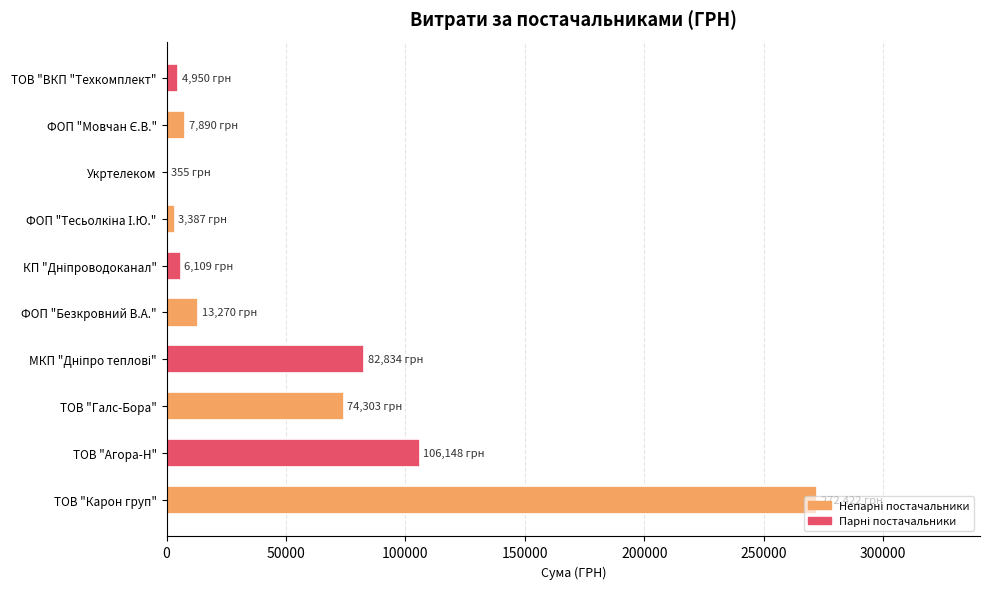

Where is the data nearest to the value 136388?

ТОВ "Агора-Н"